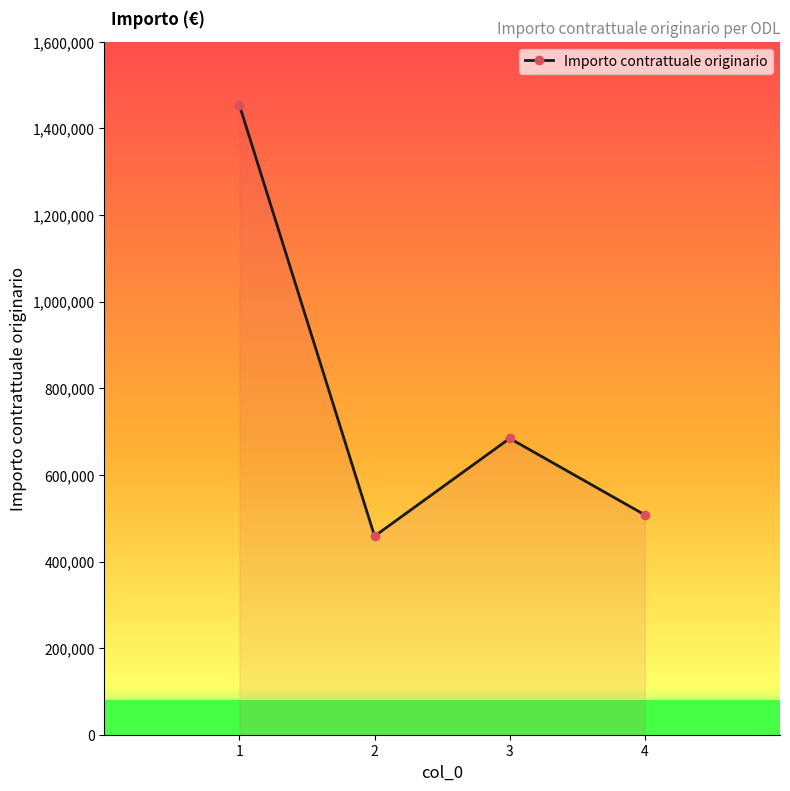

Rank the categories by value from highest to lowest.

1, 3, 4, 2